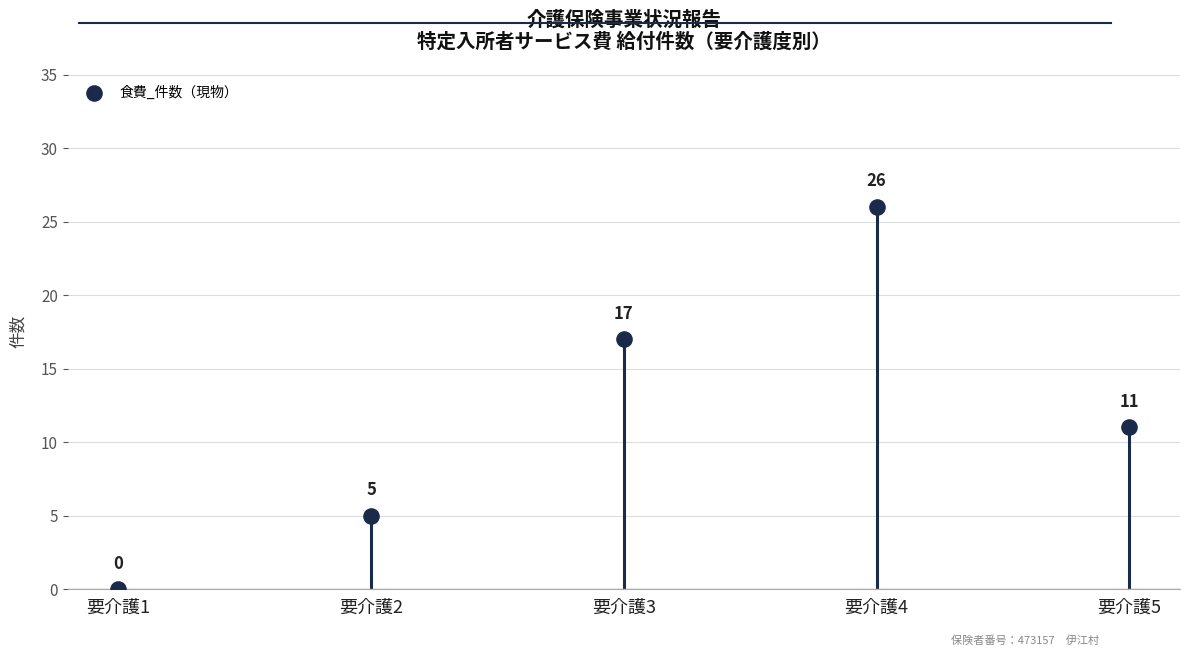

What Y value in the scatter plot is closest to 13?

11